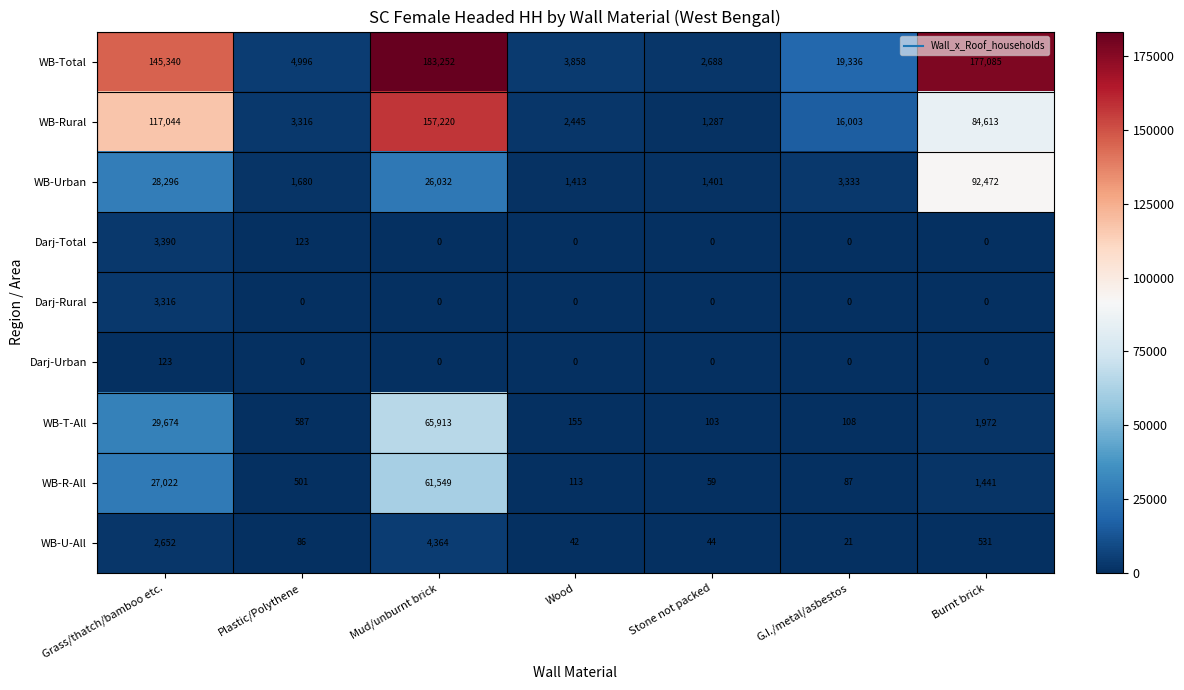

Which category has the highest value in the Darj-Rural series?

Grass/thatch/bamboo etc.